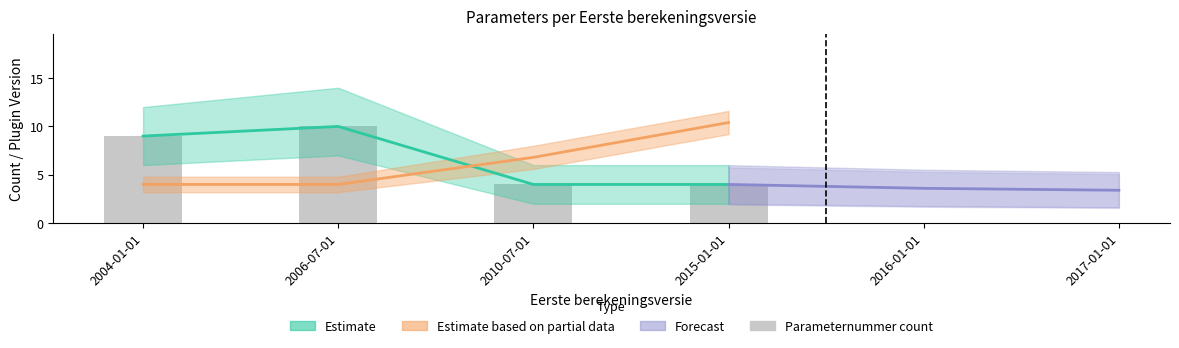

What is the value of the Parameternummer_count bar at the 2nd from the left?

10.0